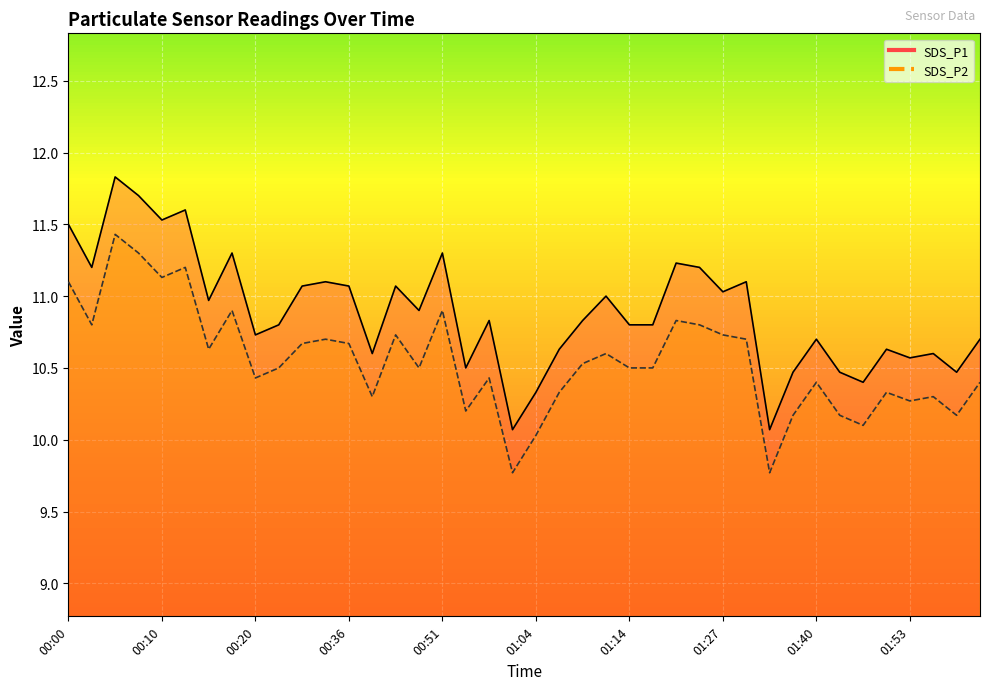

Reading right to left, extract all data points from this chart.

SDS_P1: 02:03=10.7	01:58=10.5	01:55=10.6	01:53=10.6	01:50=10.6	01:48=10.4	01:43=10.5	01:40=10.7	01:38=10.5	01:35=10.1	01:32=11.1	01:27=11.0	01:22=11.2	01:19=11.2	01:17=10.8	01:14=10.8	01:12=11.0	01:09=10.8	01:07=10.6	01:04=10.3	01:02=10.1	00:56=10.8	00:54=10.5	00:51=11.3	00:49=10.9	00:46=11.1	00:38=10.6	00:36=11.1	00:30=11.1	00:25=11.1	00:23=10.8	00:20=10.7	00:18=11.3	00:15=11.0	00:13=11.6	00:10=11.5	00:08=11.7	00:05=11.8	00:02=11.2	00:00=11.5
SDS_P2: 02:03=10.4	01:58=10.2	01:55=10.3	01:53=10.3	01:50=10.3	01:48=10.1	01:43=10.2	01:40=10.4	01:38=10.2	01:35=9.8	01:32=10.7	01:27=10.7	01:22=10.8	01:19=10.8	01:17=10.5	01:14=10.5	01:12=10.6	01:09=10.5	01:07=10.3	01:04=10.0	01:02=9.8	00:56=10.4	00:54=10.2	00:51=10.9	00:49=10.5	00:46=10.7	00:38=10.3	00:36=10.7	00:30=10.7	00:25=10.7	00:23=10.5	00:20=10.4	00:18=10.9	00:15=10.6	00:13=11.2	00:10=11.1	00:08=11.3	00:05=11.4	00:02=10.8	00:00=11.1